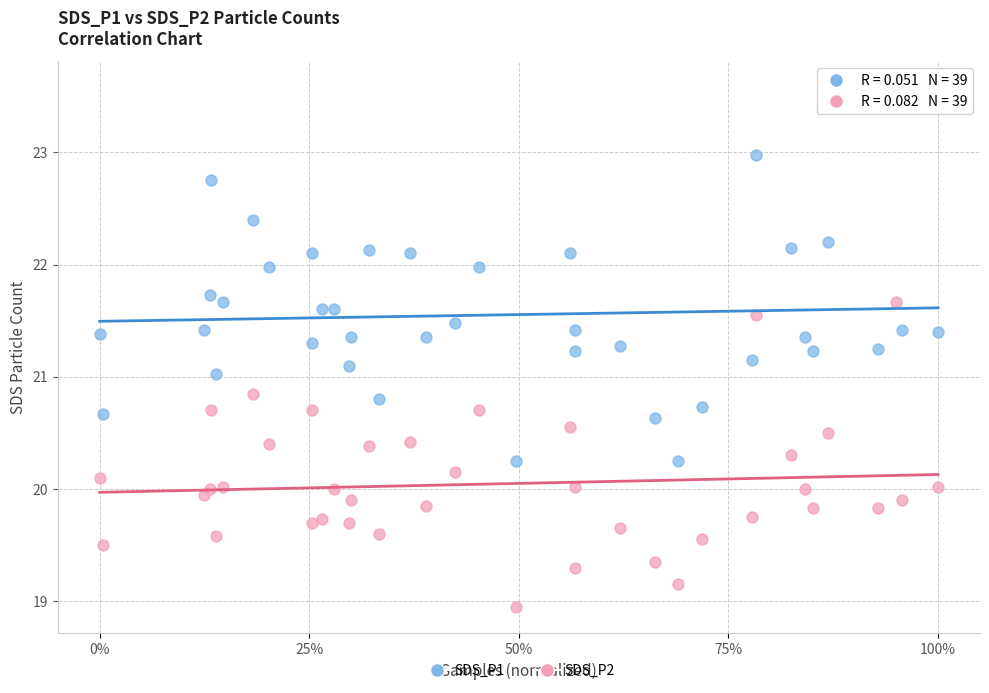

Which series has the widest spread of Y values?

SDS_P1